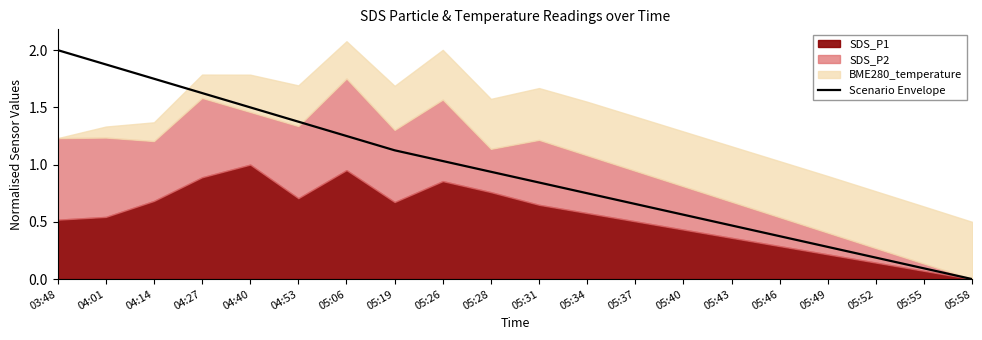

What position from the right is 05:31?

10